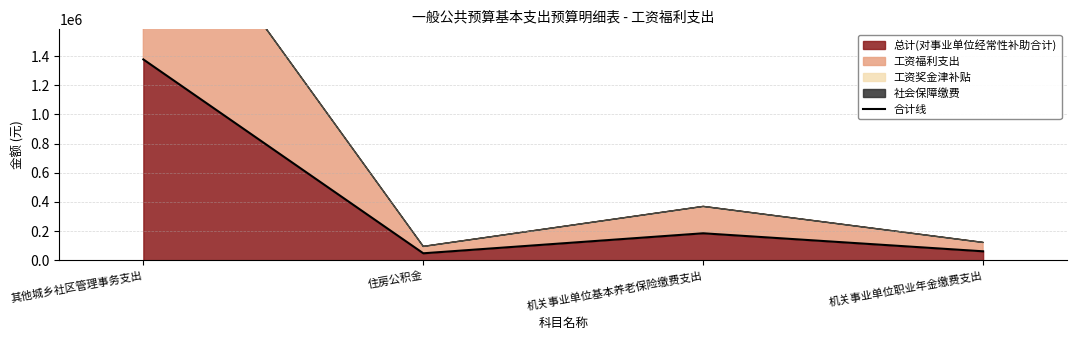

The value at 机关事业单位职业年金缴费支出 is 60769.0. True or false?

True